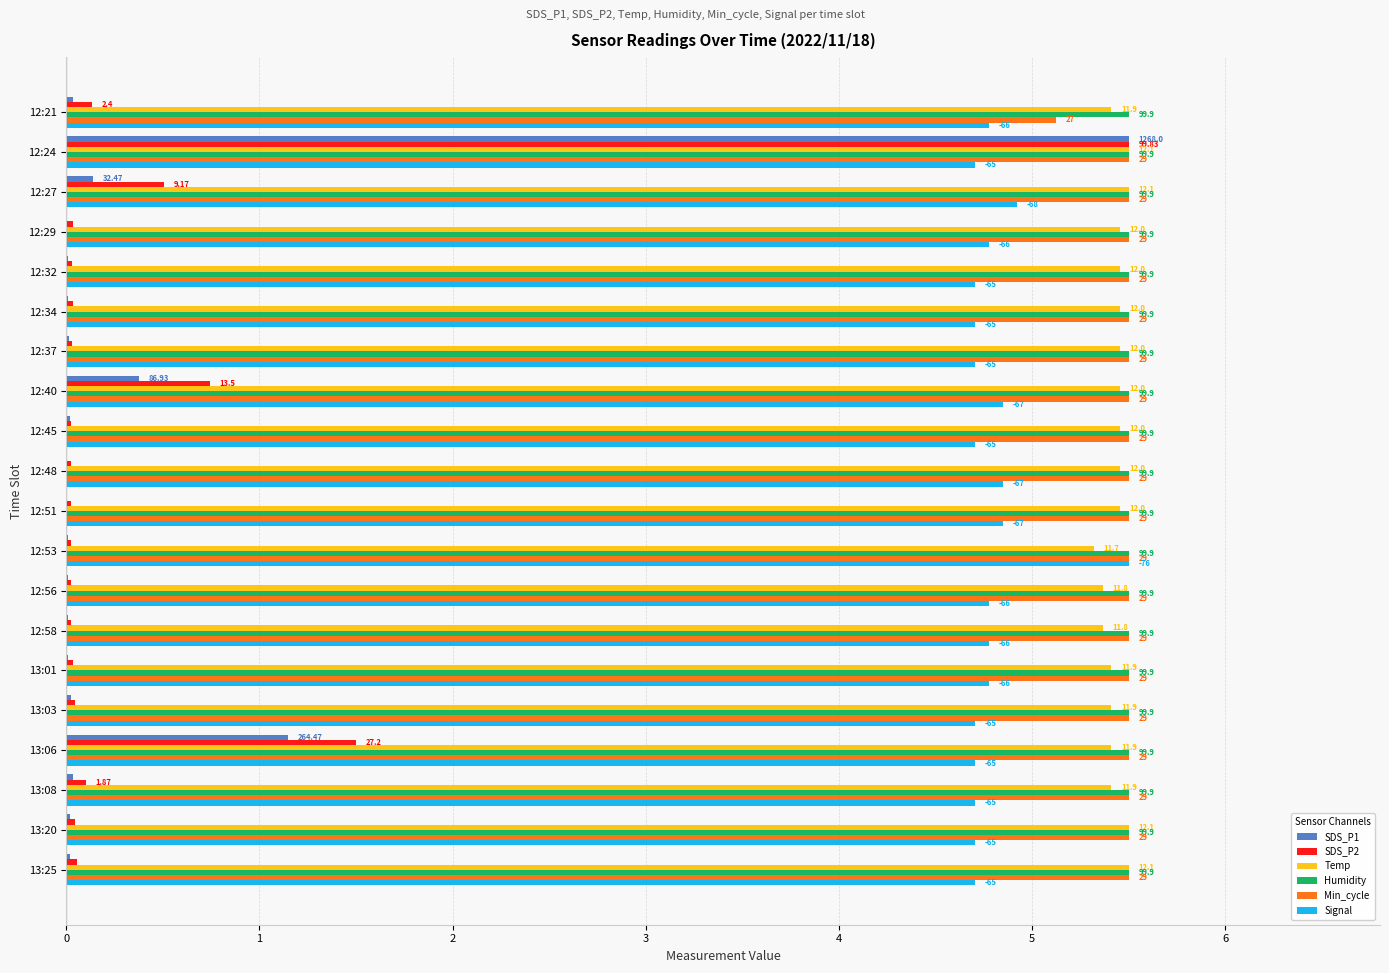

Count the Temp values in the range 5 to 6.

20